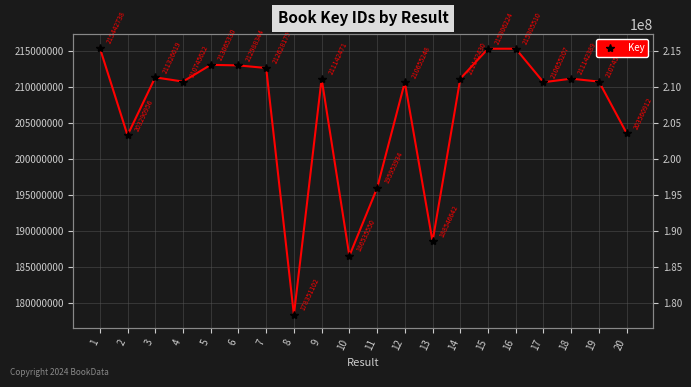

Reading left to right, extract all data points from this chart.

1=215442738	2=203290956	3=211326019	4=210745622	5=213065330	6=212988344	7=212628179	8=178351102	9=211142471	10=186535550	11=195953934	12=210655248	13=188546642	14=211142430	15=215306224	16=215305510	17=210655207	18=211142389	19=210745569	20=203560912